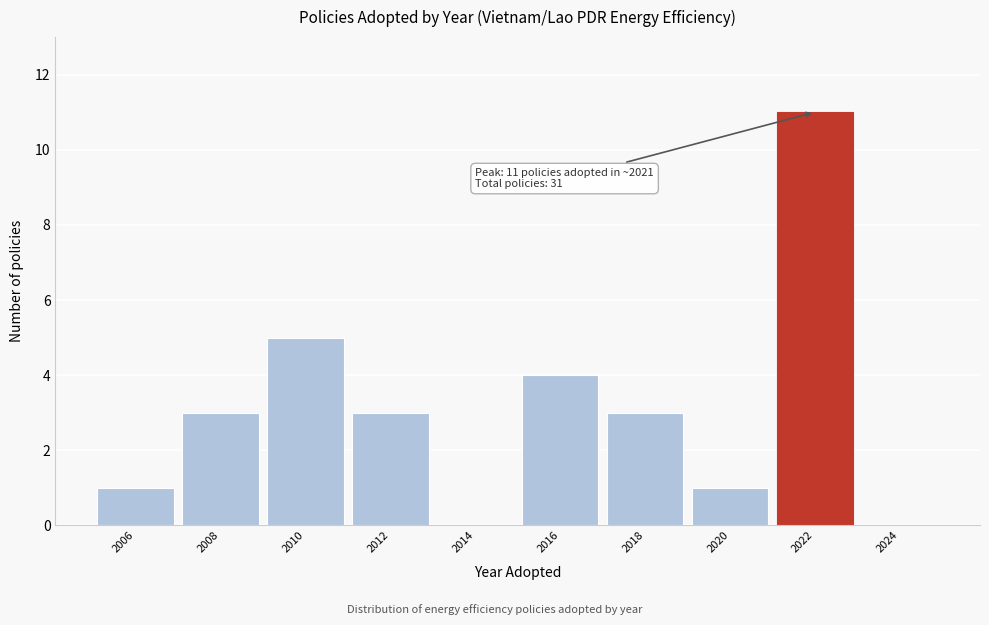

Reading left to right, extract all data points from this chart.

2006=1	2008=3	2010=5	2012=3	2014=0	2016=4	2018=3	2020=1	2022=11	2024=0